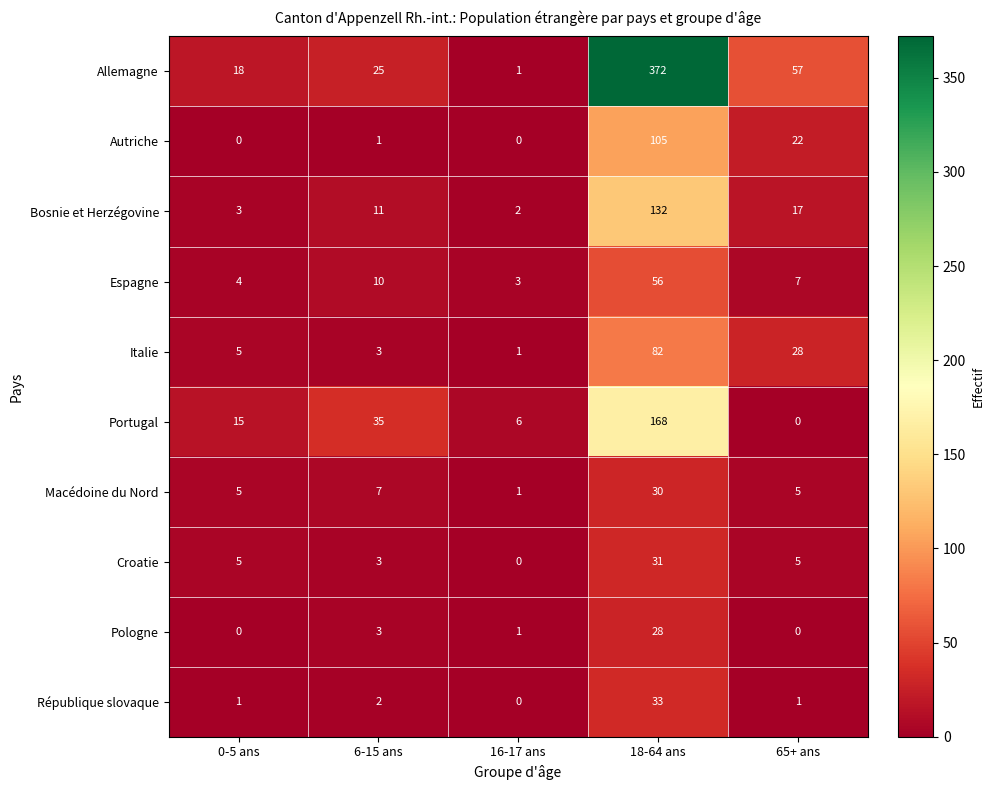

Which series has the largest total across all categories?

Allemagne